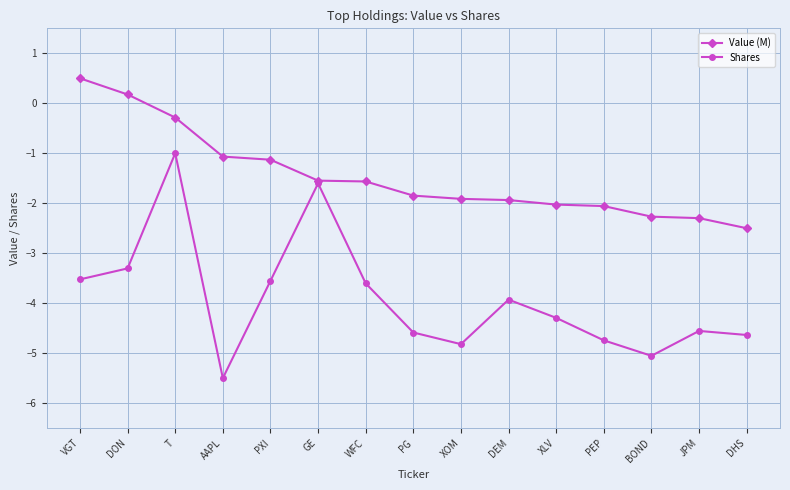

Which series has the largest total across all categories?

Value (M)